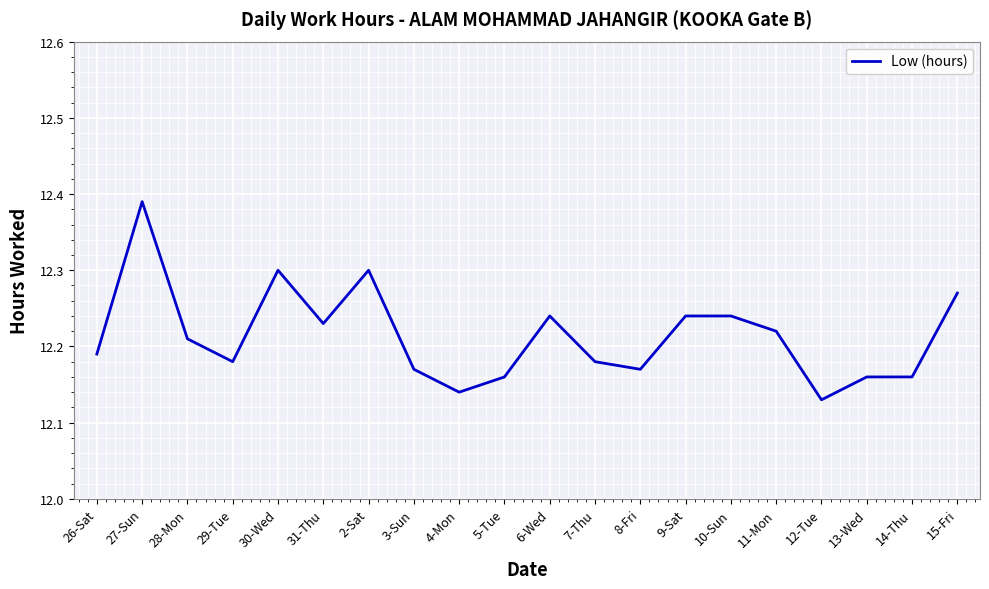

How many lines are shown in the chart?

1